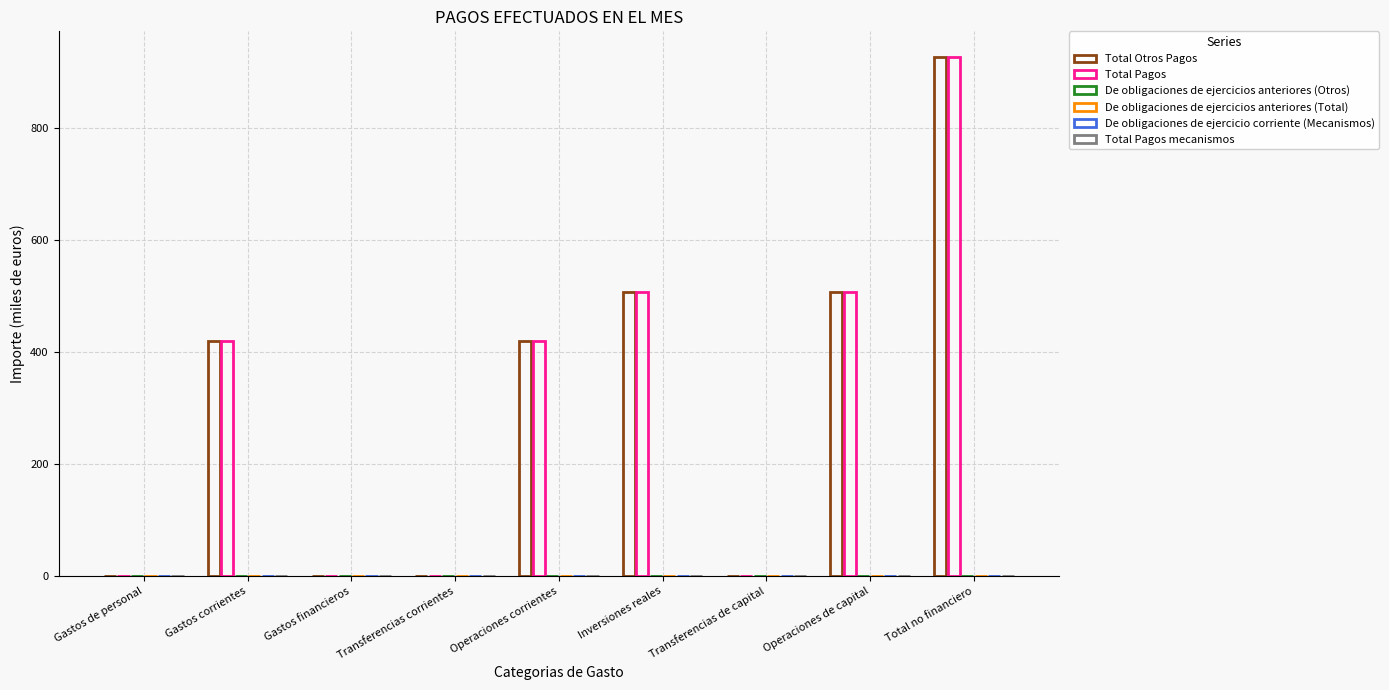

At how many categories does at least one series exceed 638?

1